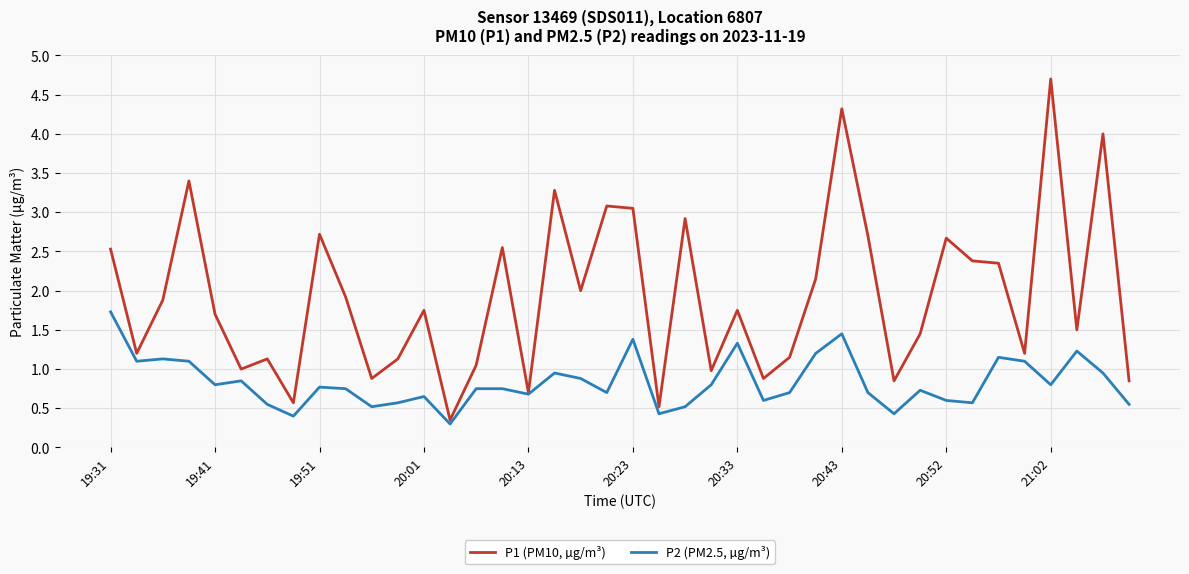

Count the number of categories in the chart.

40